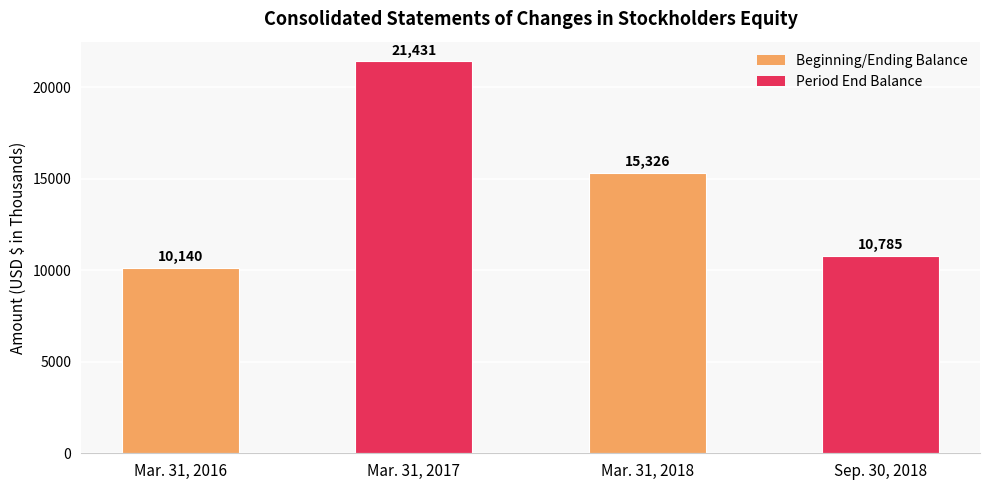

Reading left to right, transcribe all the data shown in this chart.

Mar. 31, 2016=10140	Mar. 31, 2017=21431	Mar. 31, 2018=15326	Sep. 30, 2018=10785